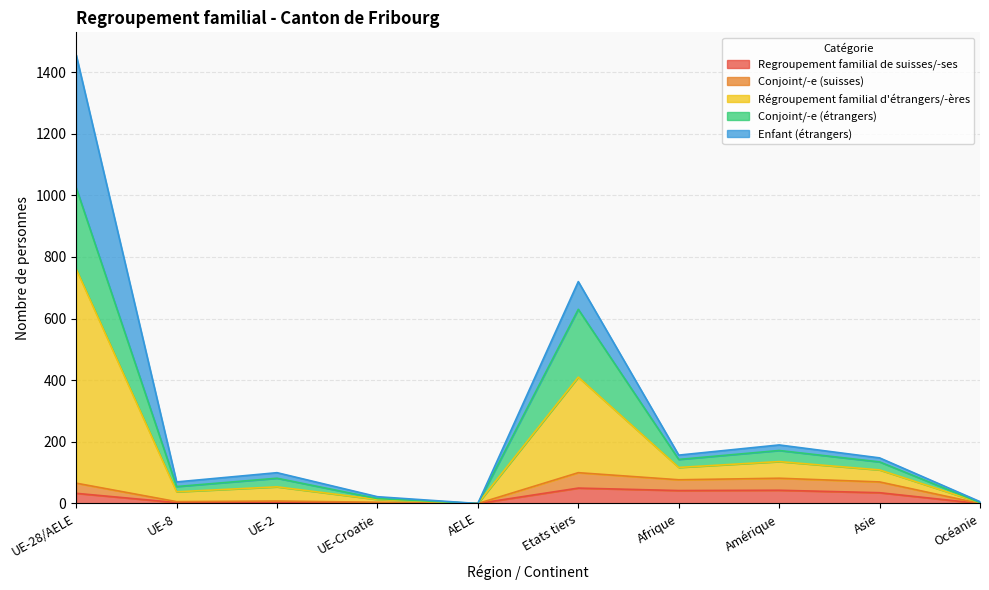

Which category has the highest value across all series?

UE-28/AELE